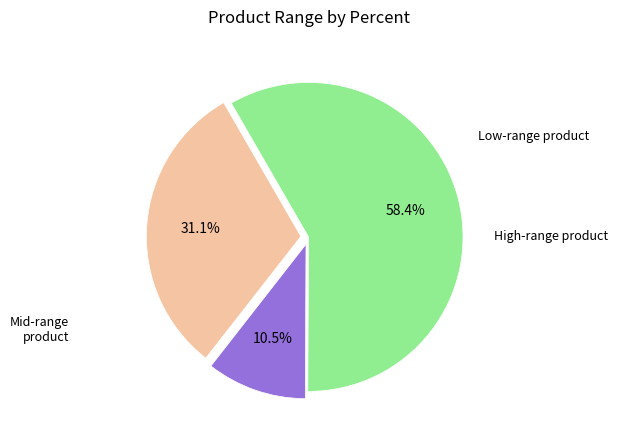

Does any single category account for the majority?

Yes